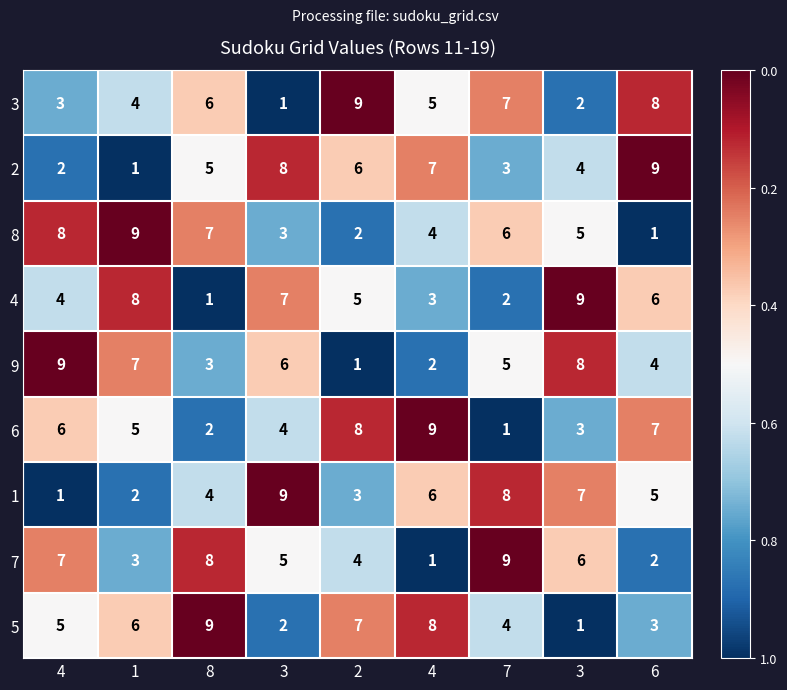

Reading right to left, list all the values displayed in this chart.

3: 6=8.0	3=2.0	7=7.0	4=5.0	2=9.0	3=1.0	8=6.0	1=4.0	4=3.0
2: 6=9.0	3=4.0	7=3.0	4=7.0	2=6.0	3=8.0	8=5.0	1=1.0	4=2.0
8: 6=1.0	3=5.0	7=6.0	4=4.0	2=2.0	3=3.0	8=7.0	1=9.0	4=8.0
4: 6=6.0	3=9.0	7=2.0	4=3.0	2=5.0	3=7.0	8=1.0	1=8.0	4=4.0
9: 6=4.0	3=8.0	7=5.0	4=2.0	2=1.0	3=6.0	8=3.0	1=7.0	4=9.0
6: 6=7.0	3=3.0	7=1.0	4=9.0	2=8.0	3=4.0	8=2.0	1=5.0	4=6.0
1: 6=5.0	3=7.0	7=8.0	4=6.0	2=3.0	3=9.0	8=4.0	1=2.0	4=1.0
7: 6=2.0	3=6.0	7=9.0	4=1.0	2=4.0	3=5.0	8=8.0	1=3.0	4=7.0
5: 6=3.0	3=1.0	7=4.0	4=8.0	2=7.0	3=2.0	8=9.0	1=6.0	4=5.0